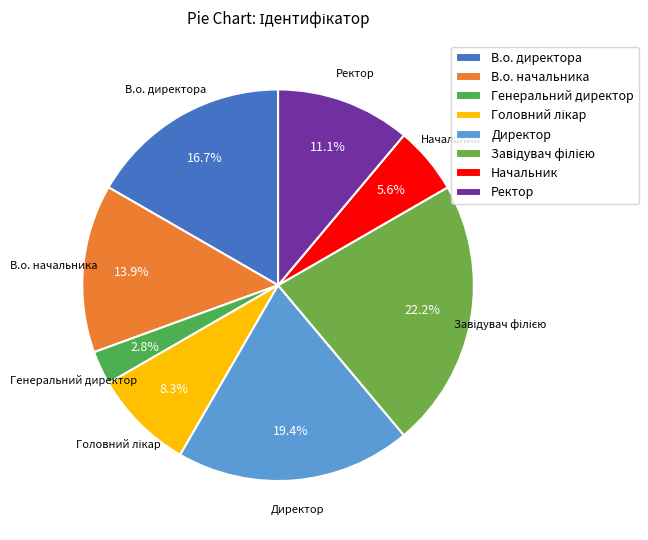

Which category has the smallest portion of the pie?

Генеральний директор